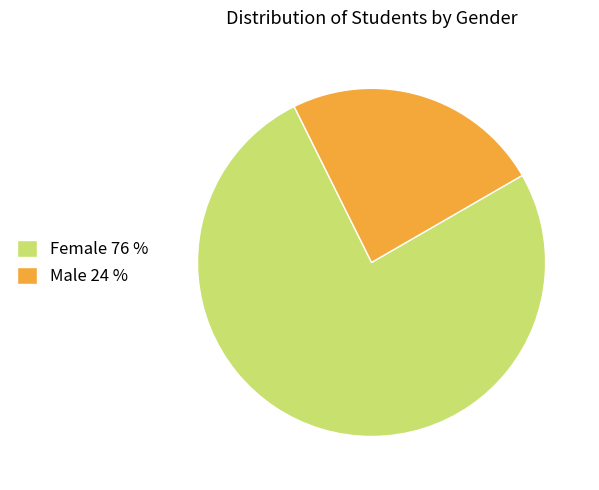

Count the number of slices in the pie.

2